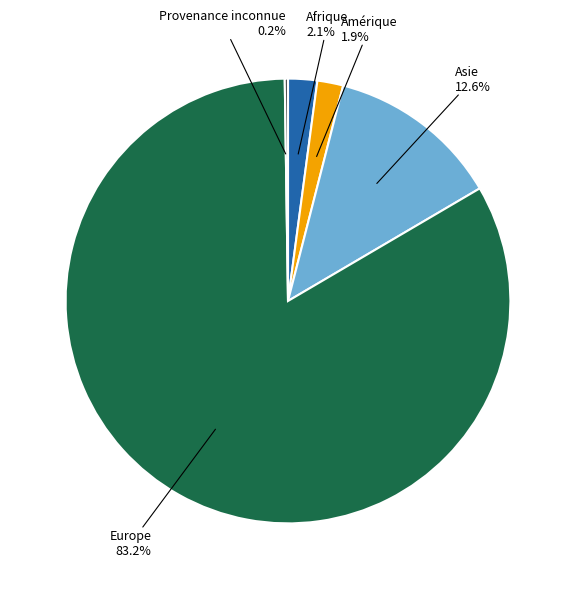

Is there a majority slice in this chart?

Yes